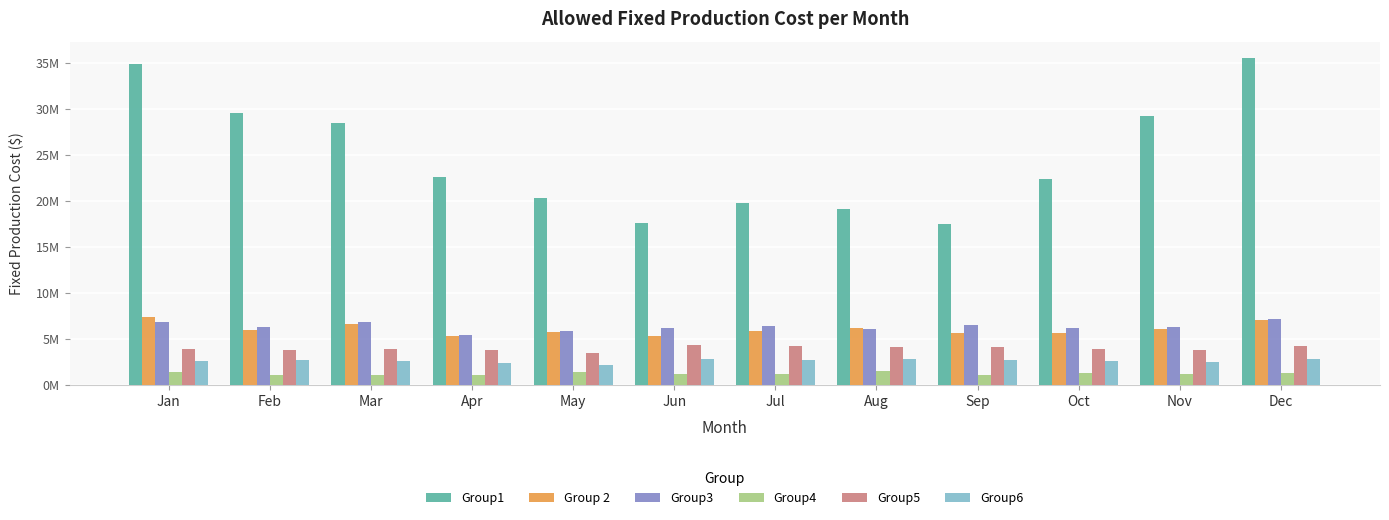

Reading left to right, what are all the values shown in this chart?

Group1: Jan=34917627.7	Feb=29594111.9	Mar=28517898.7	Apr=22670834.3	May=20383010.9	Jun=17623220.1	Jul=19746997.1	Aug=19137140.2	Sep=17532667.3	Oct=22457603.7	Nov=29299148.7	Dec=35576777.4
Group 2: Jan=7367857.6	Feb=5992781.6	Mar=6631296.1	Apr=5340457.2	May=5759030.1	Jun=5339426.2	Jul=5895657.0	Aug=6147873.2	Sep=5650372.5	Oct=5643097.0	Nov=6115028.9	Dec=7041745.0
Group3: Jan=6834726.5	Feb=6267331.5	Mar=6859038.8	Apr=5461976.0	May=5838905.0	Jun=6218563.1	Jul=6370028.7	Aug=6067478.8	Sep=6474698.6	Oct=6170830.3	Nov=6297785.6	Dec=7192855.2
Group4: Jan=1361966.5	Feb=1071114.7	Mar=1091539.3	Apr=1089607.3	May=1395742.8	Jun=1187168.8	Jul=1195197.3	Aug=1544070.9	Sep=1099174.0	Oct=1265991.3	Nov=1153974.8	Dec=1354022.4
Group5: Jan=3887302.0	Feb=3781367.7	Mar=3915815.1	Apr=3803510.1	May=3449358.6	Jun=4336126.8	Jul=4235580.2	Aug=4079748.3	Sep=4077474.5	Oct=3965641.6	Nov=3824885.3	Dec=4263275.4
Group6: Jan=2567895.0	Feb=2762678.2	Mar=2601904.6	Apr=2340616.2	May=2171705.3	Jun=2840839.0	Jul=2724724.3	Aug=2829382.5	Sep=2699452.0	Oct=2609985.0	Nov=2535515.0	Dec=2772790.0